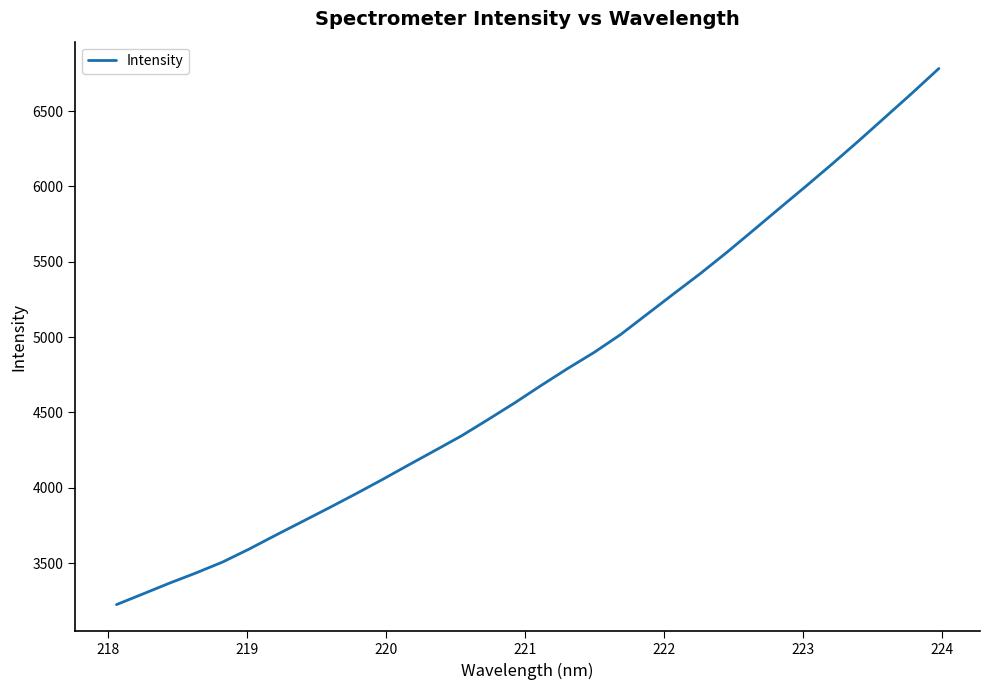

What is the smallest value displayed?

3224.8